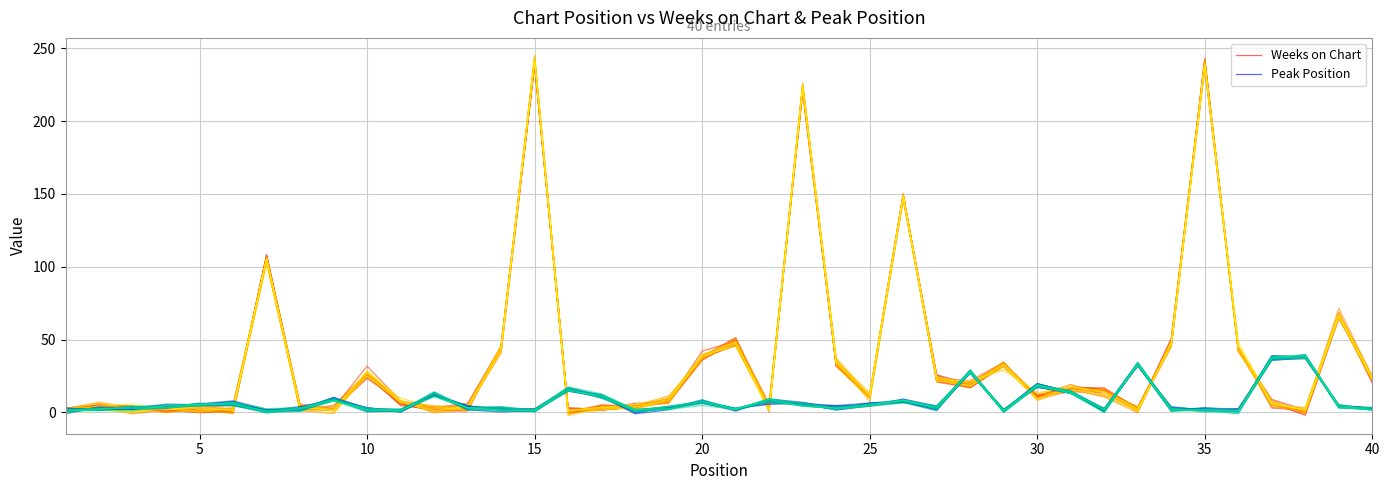

What is the maximum value shown in the chart?

241.2